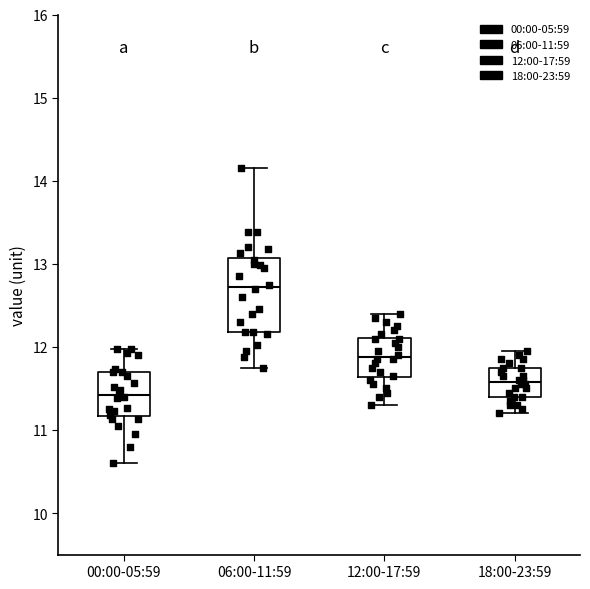

Reading left to right, transcribe this box plot: for each box, give where its median line is, the range the box spans, and where its two whiskers end, as read against the y-axis. The values are not printed on the chart, so give them approximately, as read against the axis.

00:00-05:59: median 11.4, box 11.2 to 11.7, whiskers 10.6 to 12.0
06:00-11:59: median 12.7, box 12.2 to 13.1, whiskers 11.8 to 14.2
12:00-17:59: median 11.9, box 11.6 to 12.1, whiskers 11.3 to 12.4
18:00-23:59: median 11.6, box 11.4 to 11.8, whiskers 11.2 to 12.0